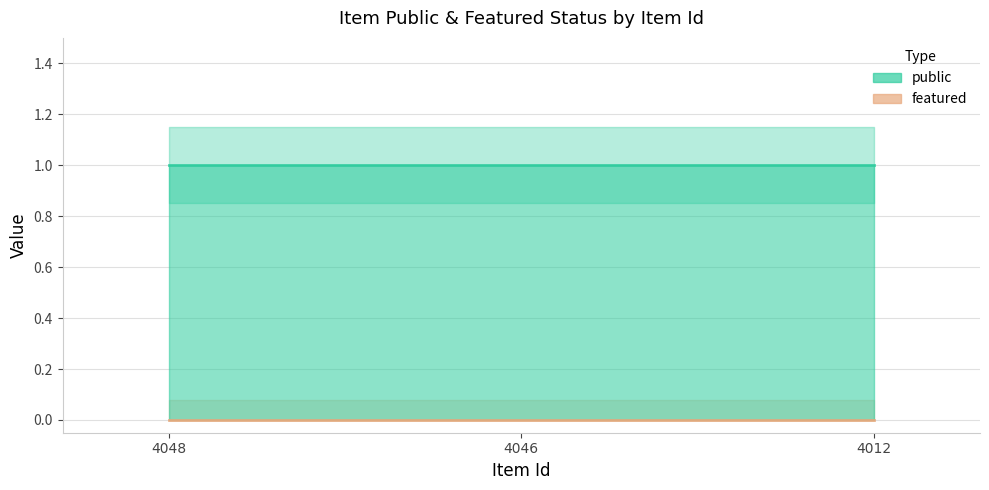

Is the value of featured at 4048 greater than the value of public at 4048?

No